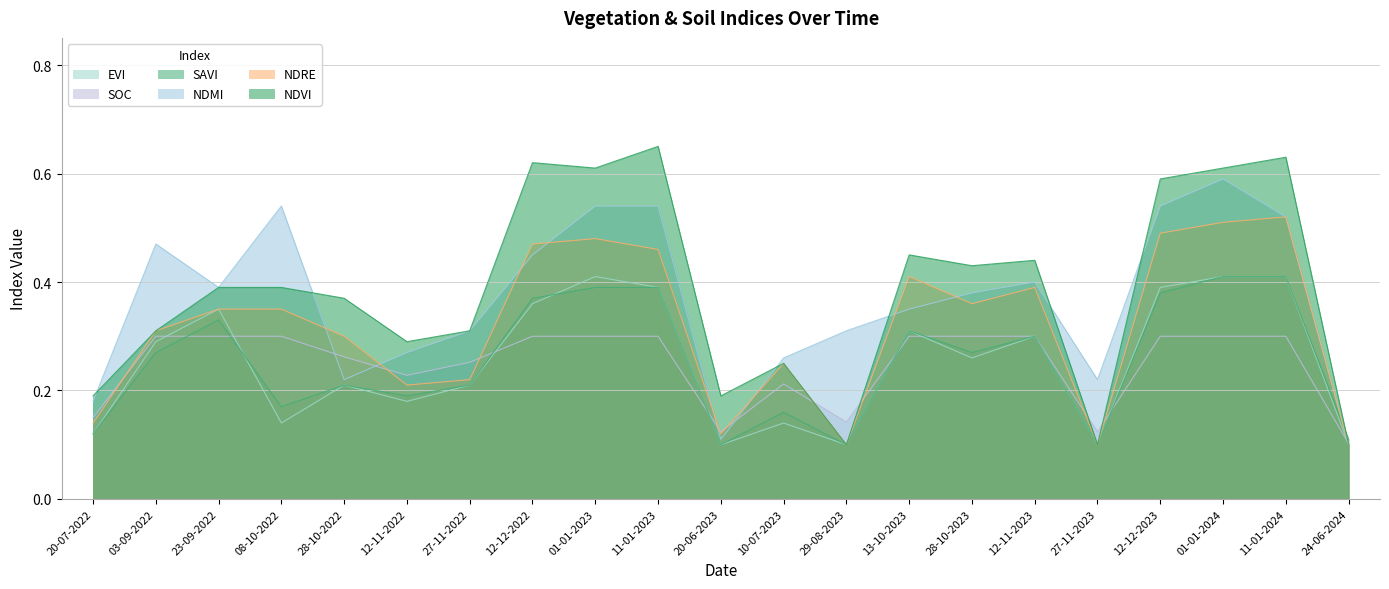

Rank the series by their maximum value, from lowest to highest.

soc, evi, savi, ndre, ndmi, ndvi